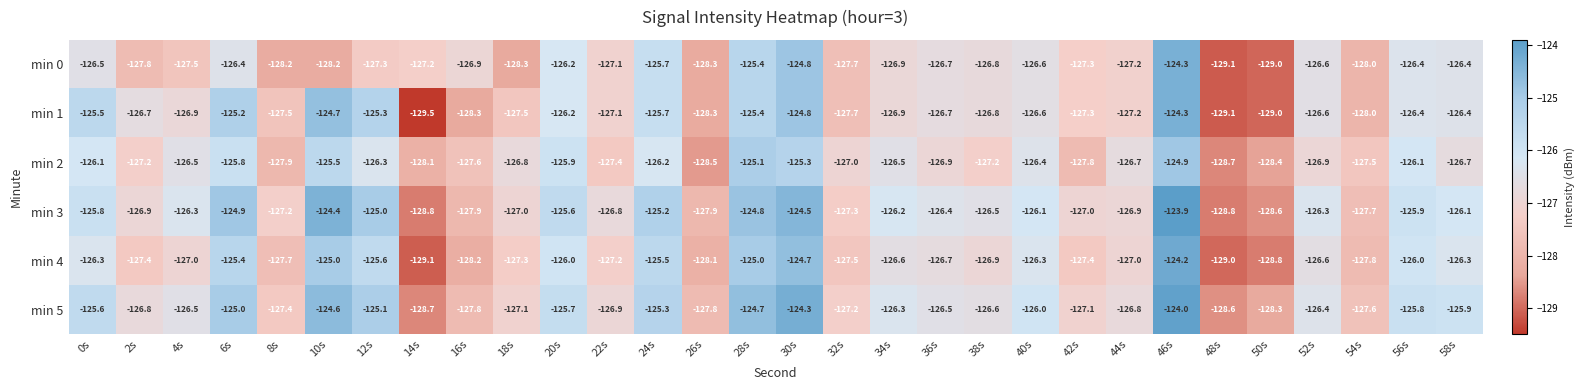

Which series has the largest range (max minus min)?

min 1